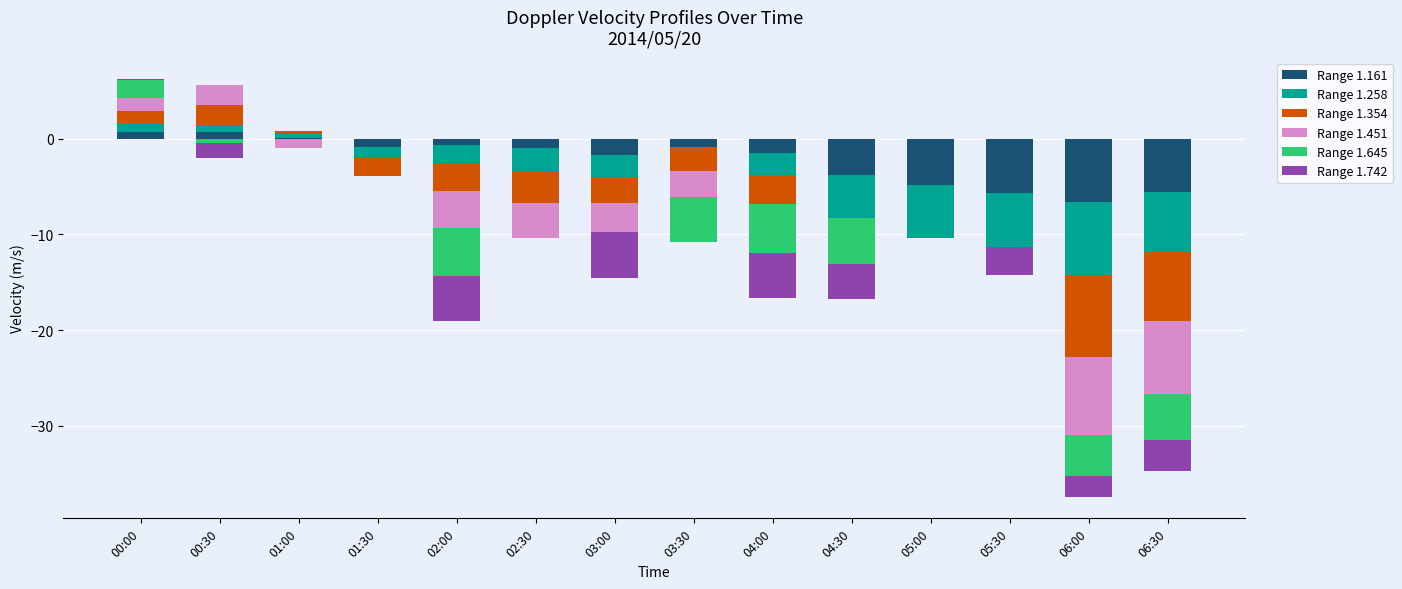

How many categories are shown in the chart?

14